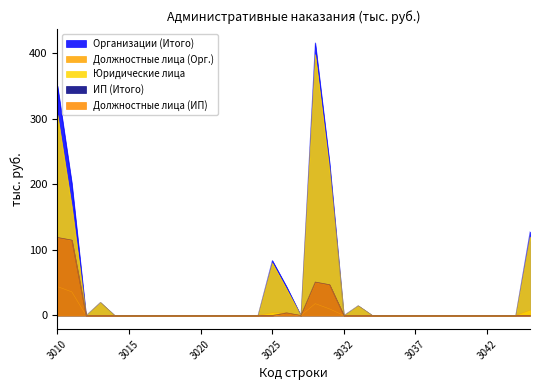

Is it true that Должностные лица (ИП) equals 115 at 3011?

True